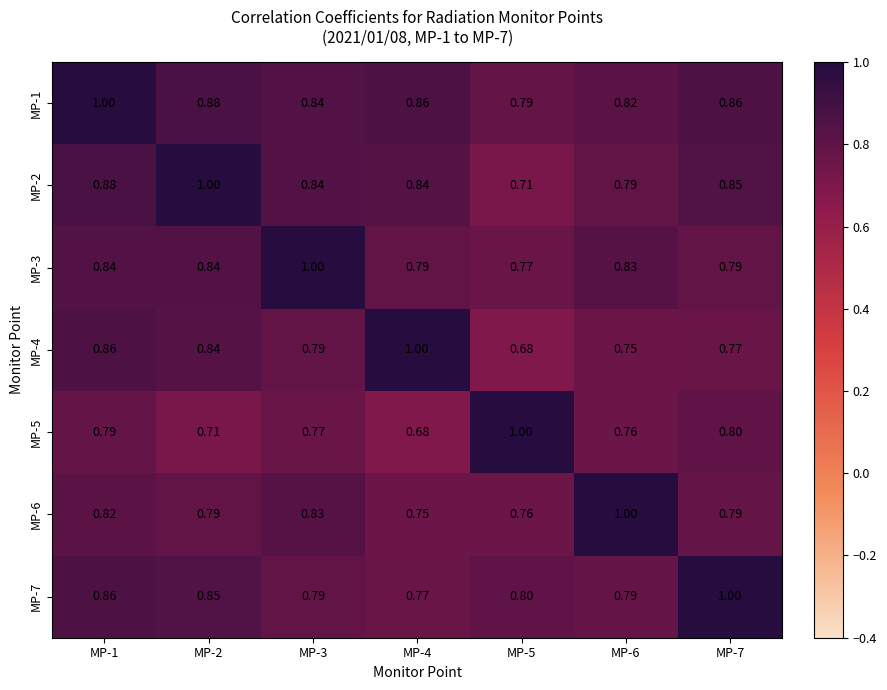

Is the value of MP-5 at MP-6 greater than the value of MP-1 at MP-5?

No